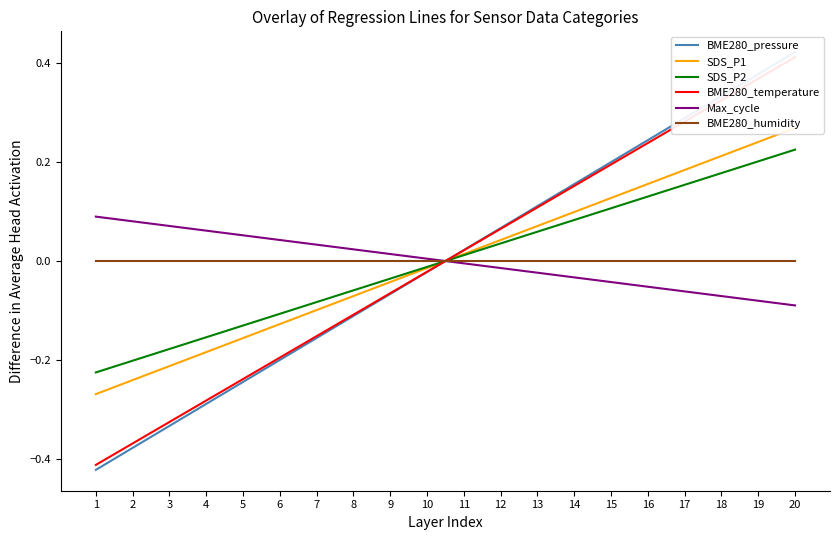

What is the value of the BME280_temperature point at the 3rd from the left?

-0.3